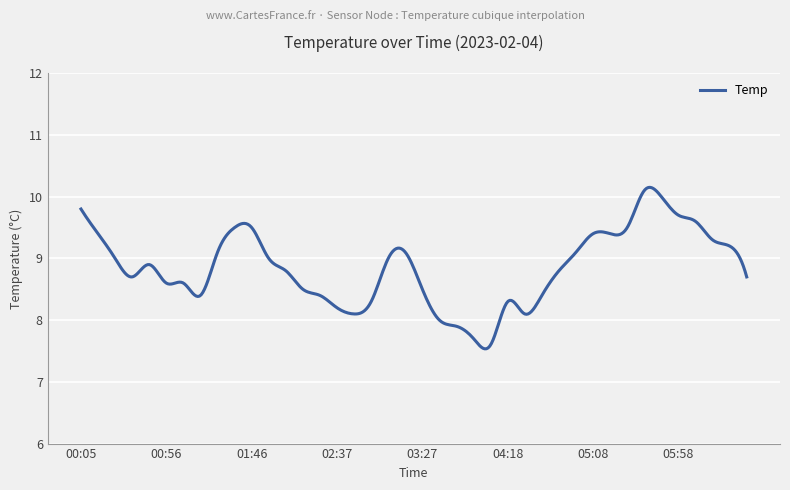

What is the difference between the maximum and minimum values?

2.6